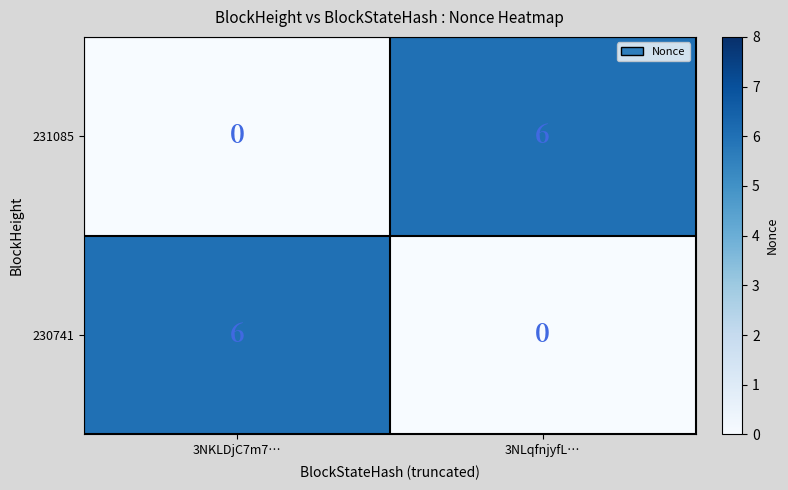

What is the greatest value displayed?

6